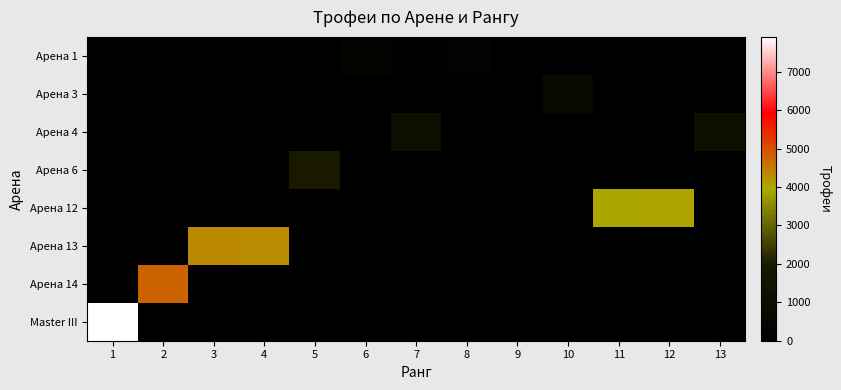

At which category is the sum across all series the highest?

1